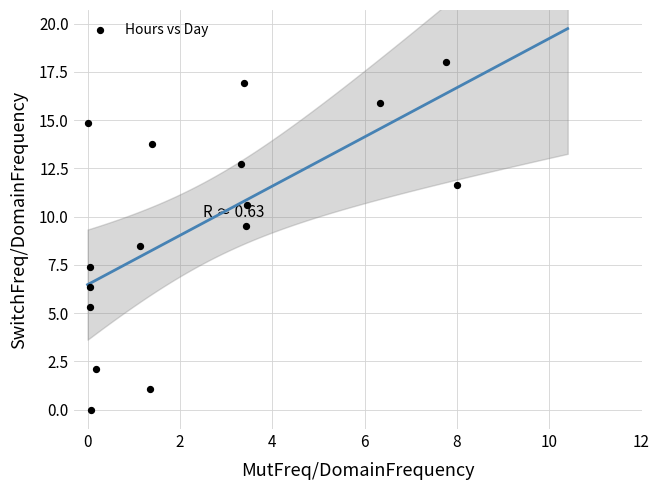

What is the range of Y values (max minus min)?

18.0